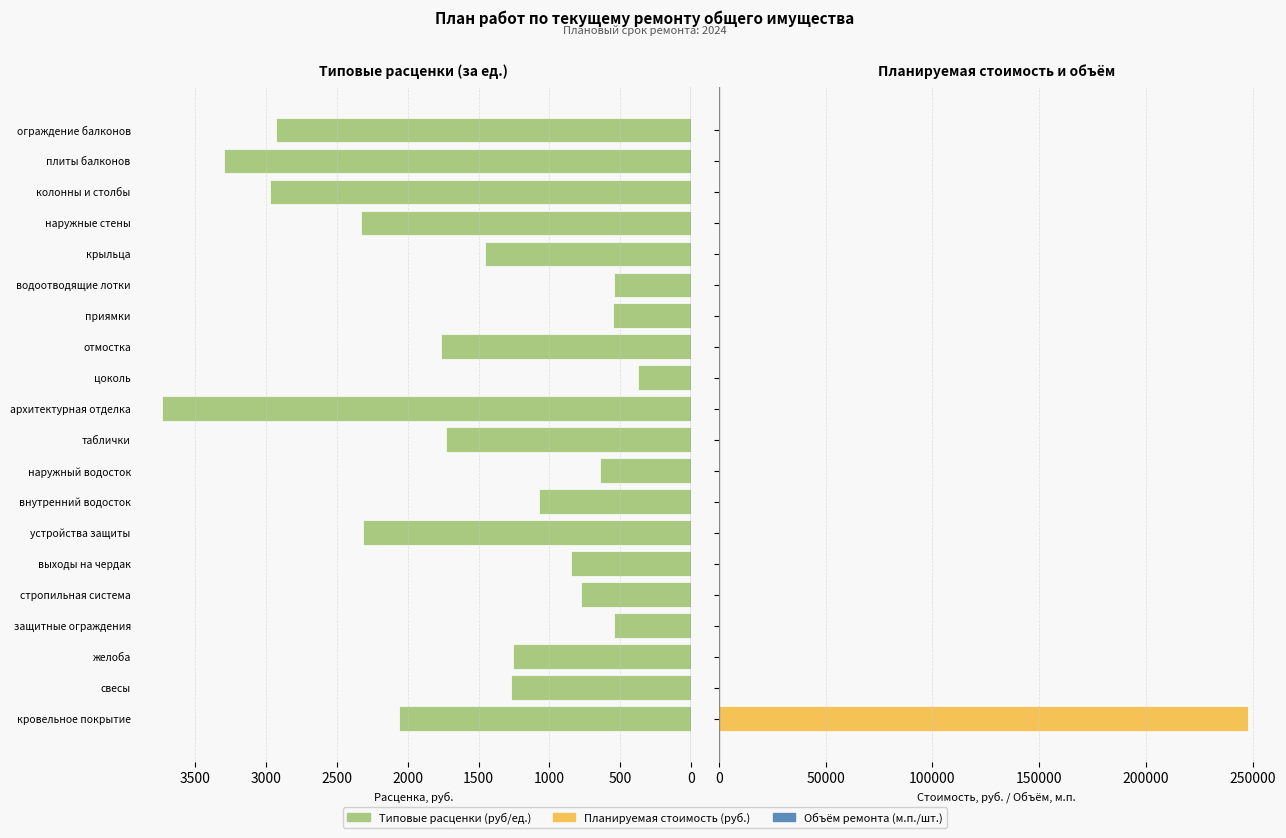

What is the difference between the Планируемая стоимость values at кровельное покрытие and архитектурная отделка?

247542.0